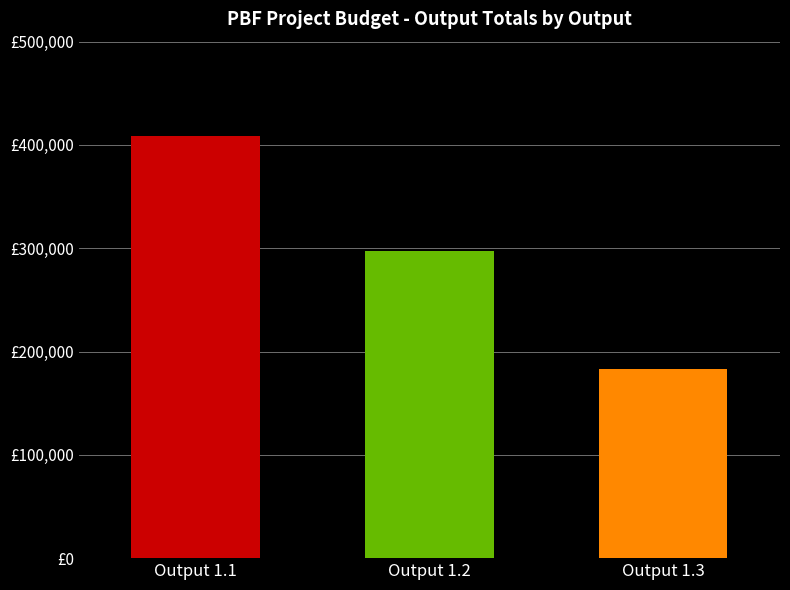

Does the chart contain any negative values?

No